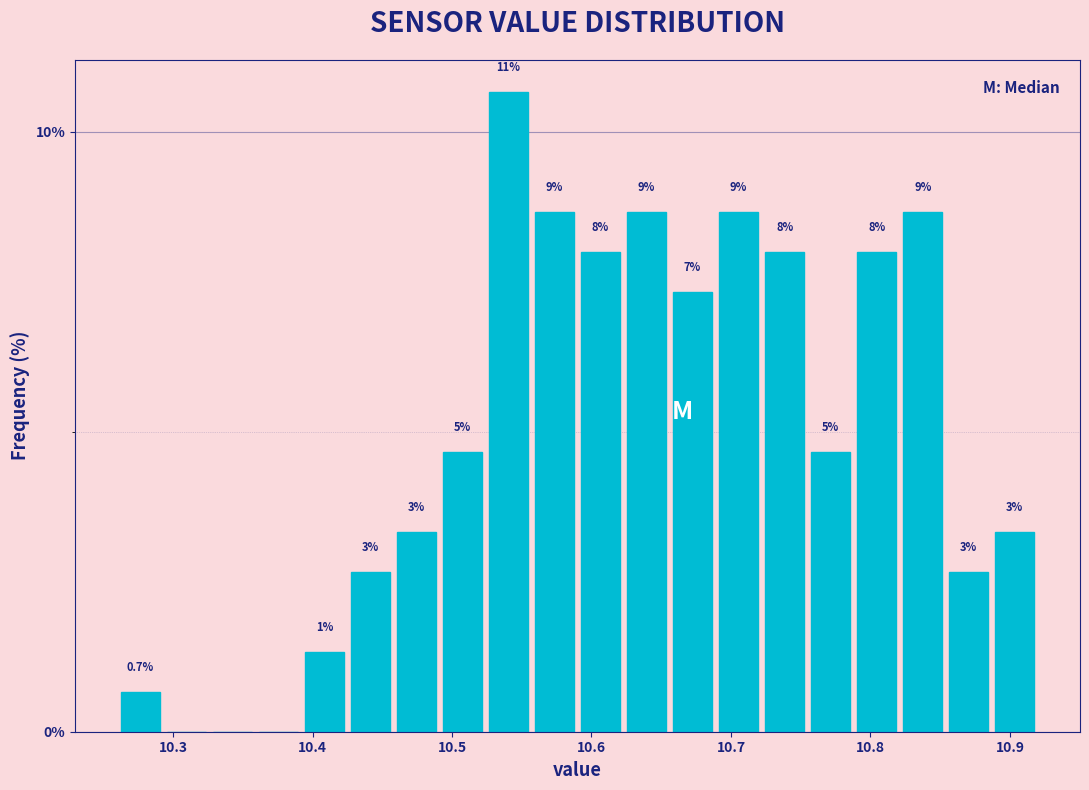

Around what value on the x-axis is the tallest bar? Give the approximate position of its centre, as read against the axis.

10.54